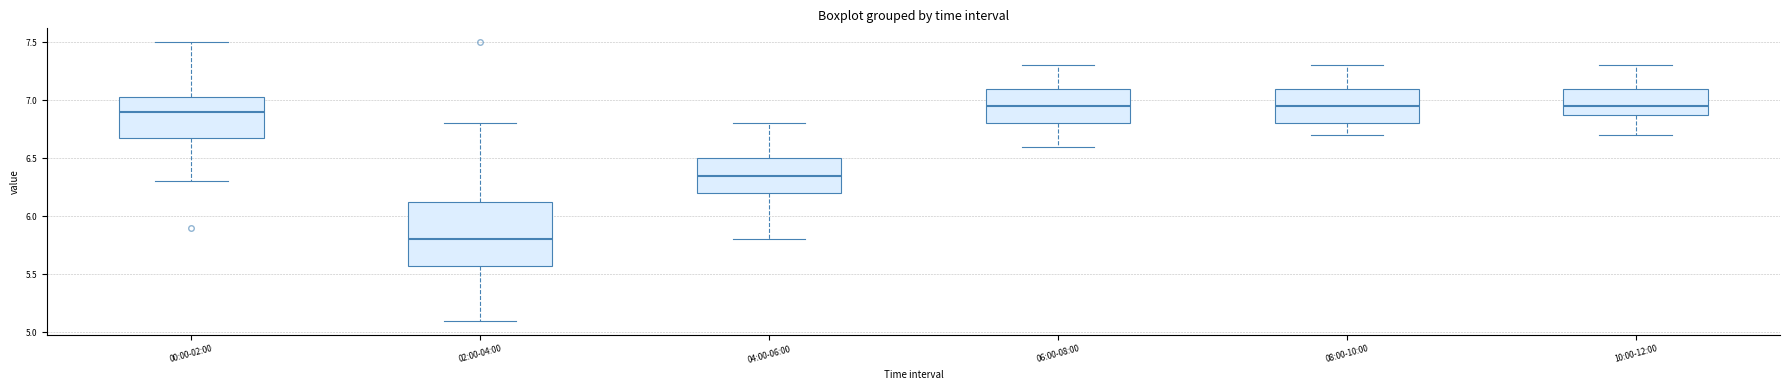

Reading left to right, transcribe this box plot: for each box, give where its median line is, the range the box spans, and where its two whiskers end, as read against the y-axis. The values are not printed on the chart, so give them approximately, as read against the axis.

00:00-02:00: median 6.90, box 6.70 to 7.05, whiskers 6.30 to 7.50
02:00-04:00: median 5.80, box 5.60 to 6.15, whiskers 5.10 to 6.80
04:00-06:00: median 6.35, box 6.20 to 6.50, whiskers 5.80 to 6.80
06:00-08:00: median 6.95, box 6.80 to 7.10, whiskers 6.60 to 7.30
08:00-10:00: median 6.95, box 6.80 to 7.10, whiskers 6.70 to 7.30
10:00-12:00: median 6.95, box 6.90 to 7.10, whiskers 6.70 to 7.30